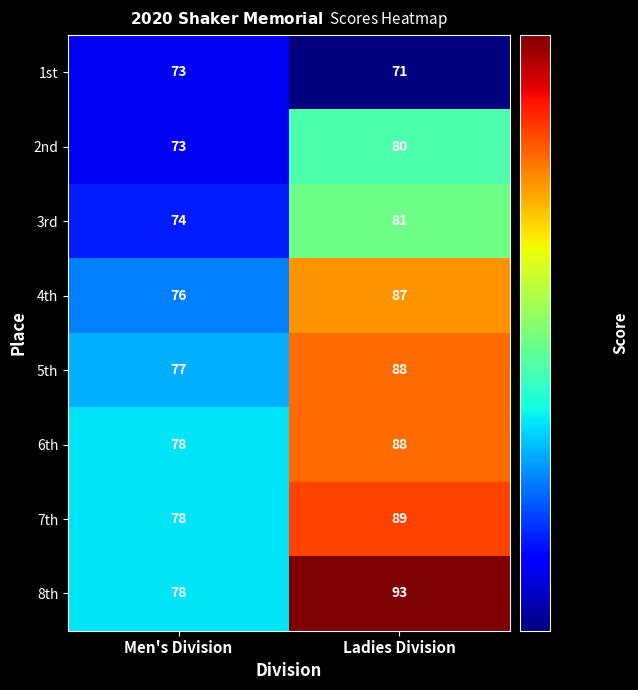

Reading right to left, transcribe all the data shown in this chart.

1st: 71	73
2nd: 80	73
3rd: 81	74
4th: 87	76
5th: 88	77
6th: 88	78
7th: 89	78
8th: 93	78